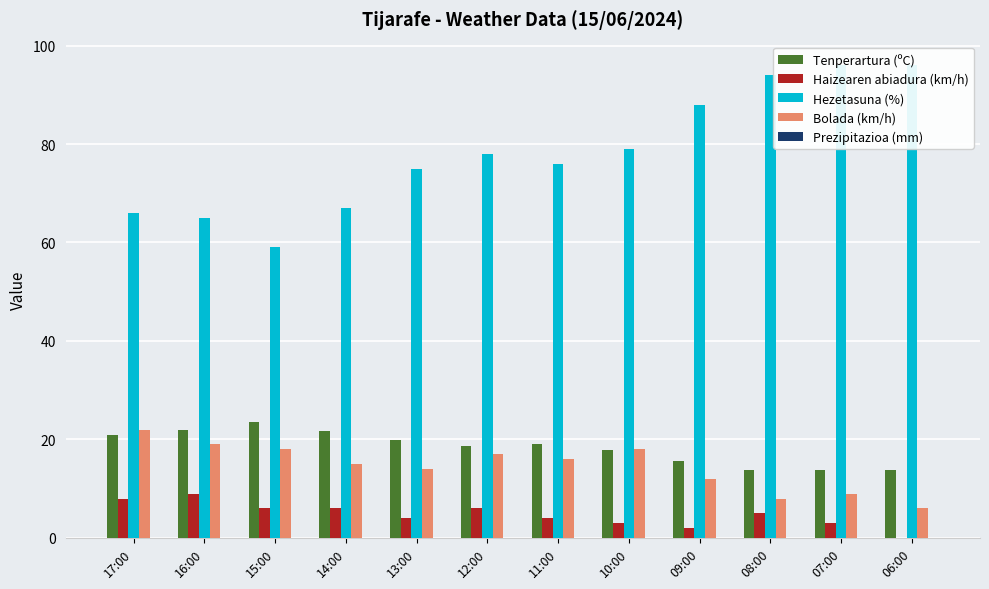

Is it true that Prezipitazioa (mm) equals 0.0 at 17:00?

True